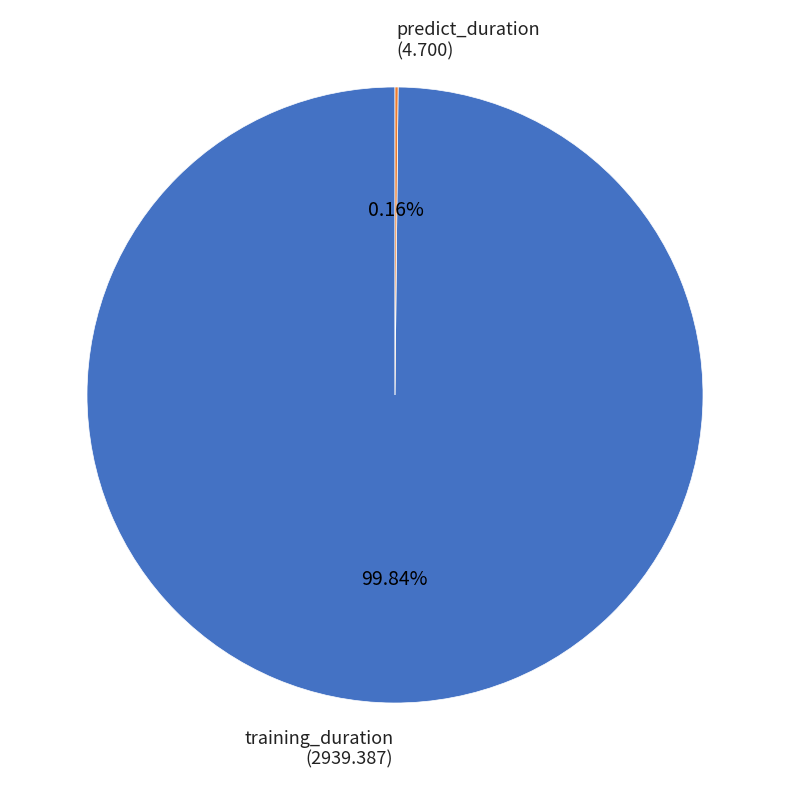

What percentage is NOT represented by training_duration?

0.2%